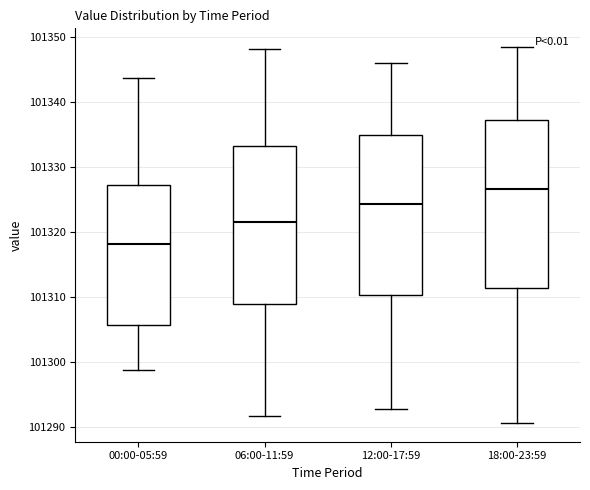

Which box's median line is the highest?

18:00-23:59